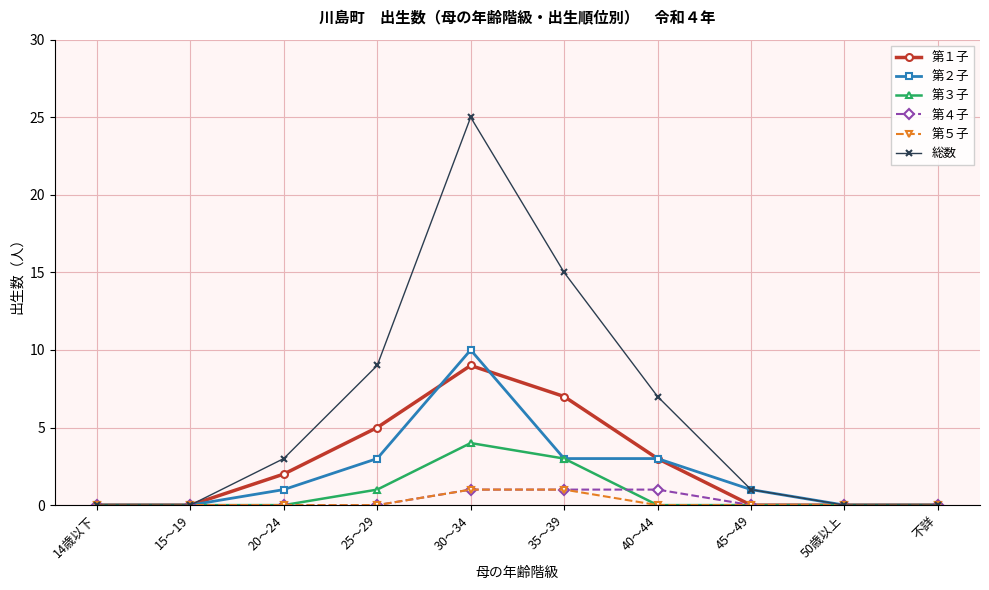

Between 35～39 and 50歳以上, which series saw the biggest shift?

総数